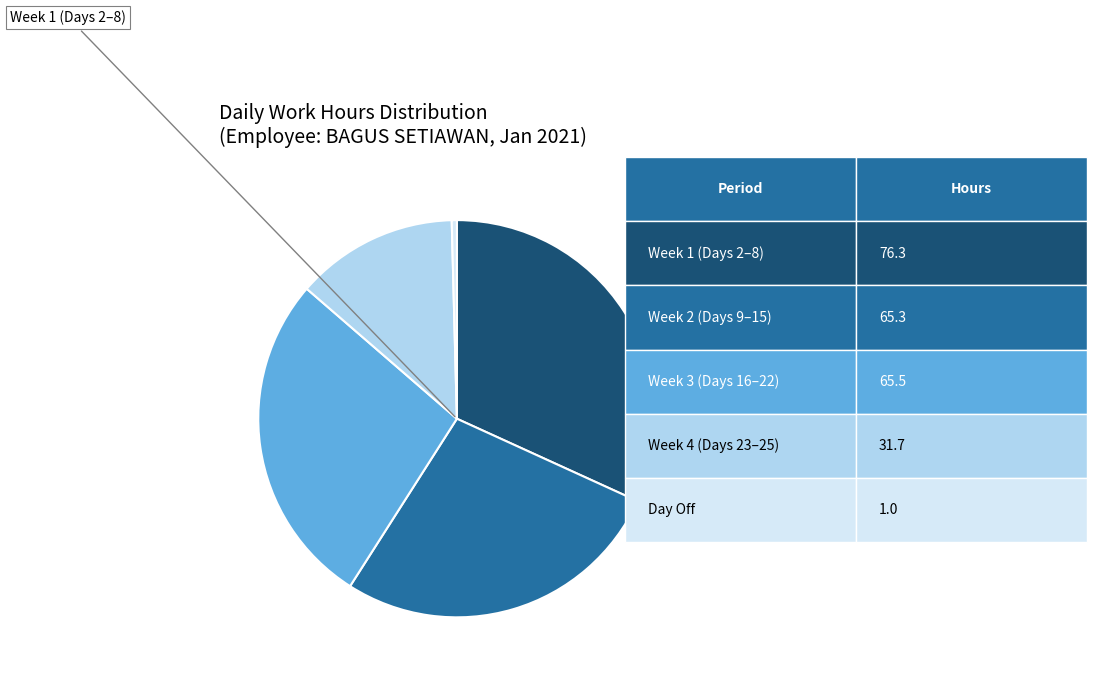

Is there a majority slice in this chart?

No